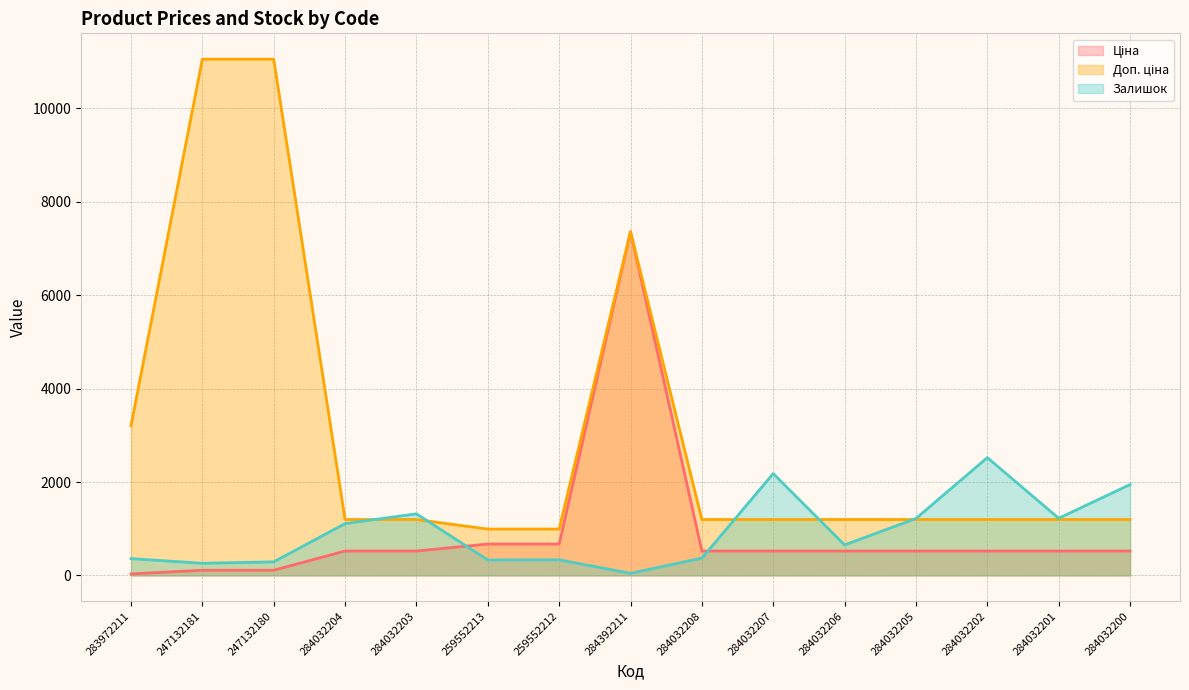

How many lines are shown in the chart?

3